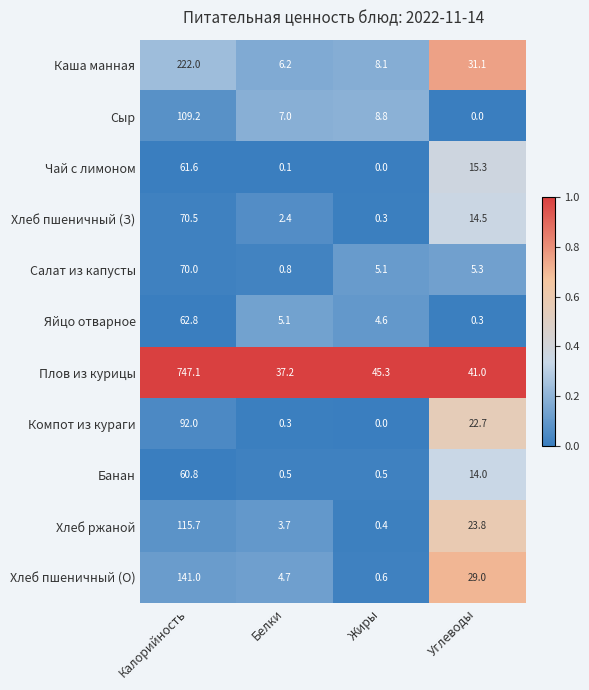

Between Калорийность and Углеводы, which series saw the biggest shift?

Плов из курицы